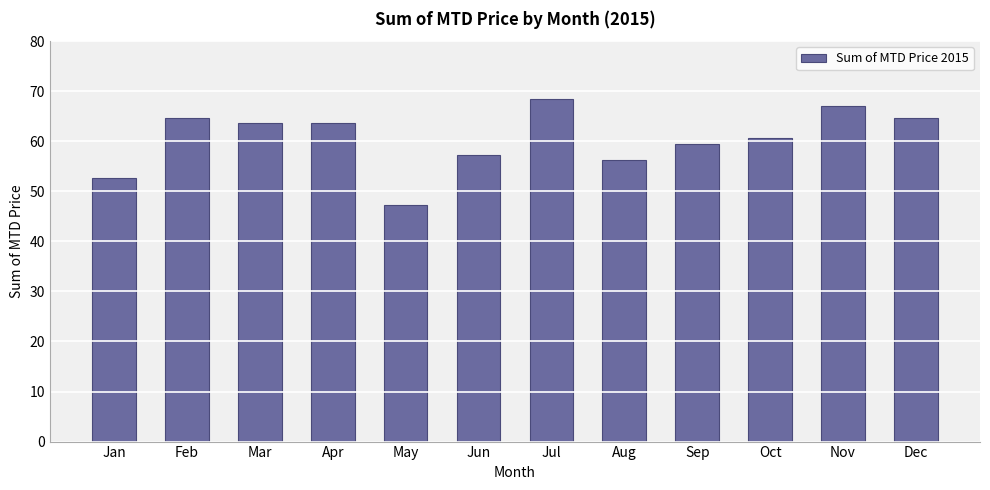

What is the approximate value at Nov?

67.0